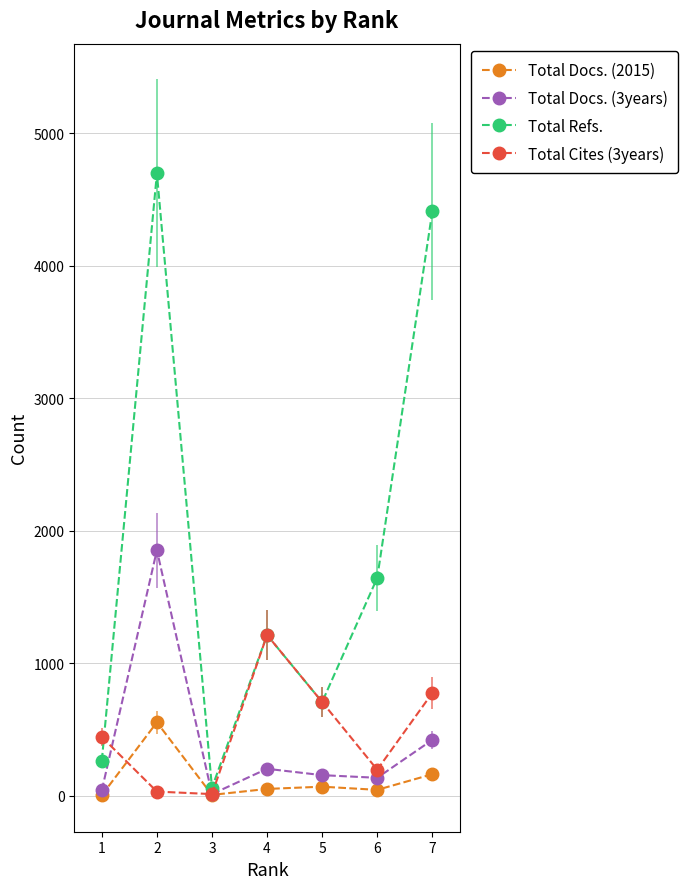

At which category does Total Refs. reach its first local valley?

3